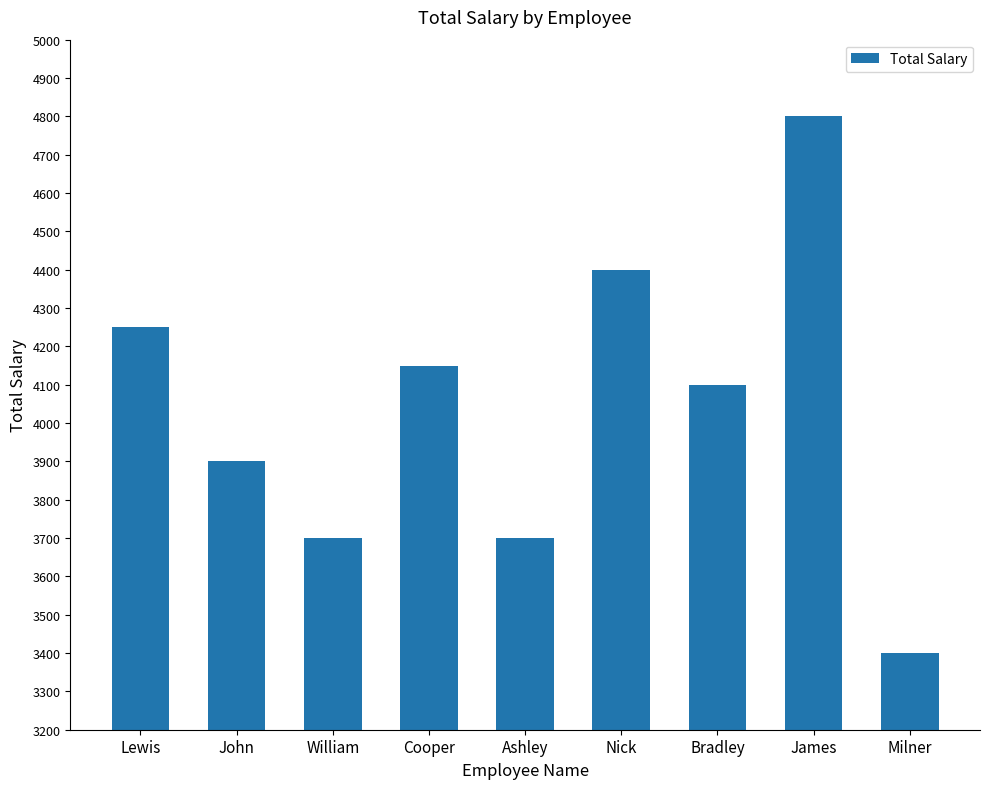

What is the sum of all values?

36400